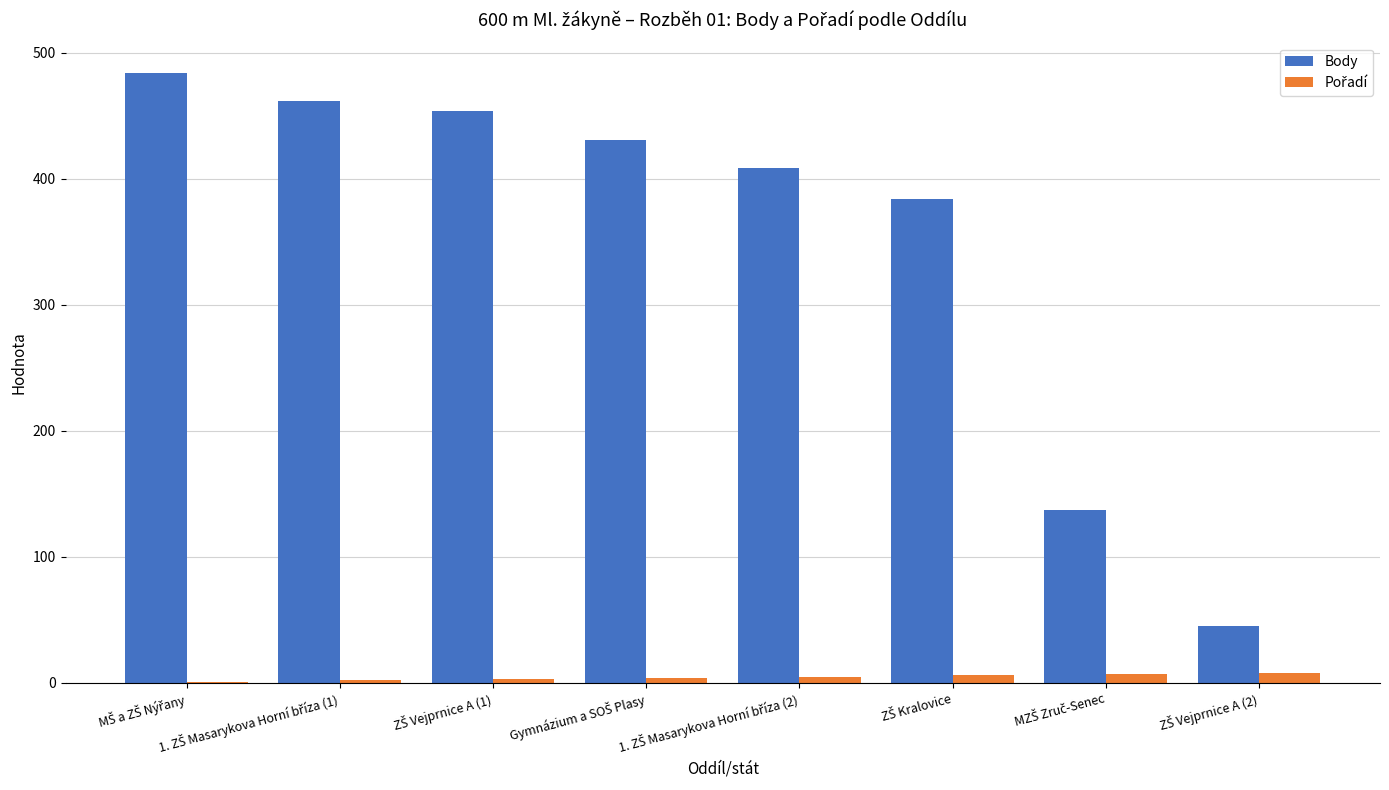

Which series has the largest total across all categories?

Body